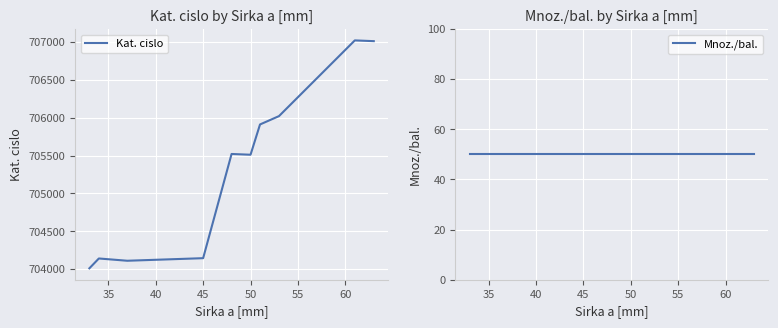

What are all the series names shown in the legend?

Kat. cislo, Mnoz./bal.